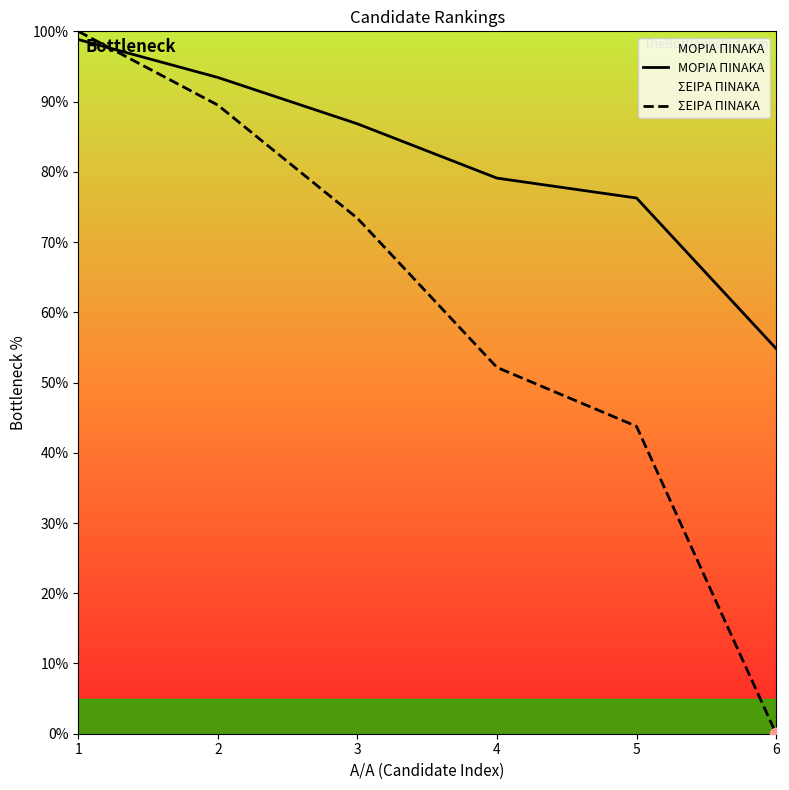

Is the value of ΣΕΙΡΑ ΠΙΝΑΚΑ at 5 greater than the value of ΜΟΡΙΑ ΠΙΝΑΚΑ at 6?

No